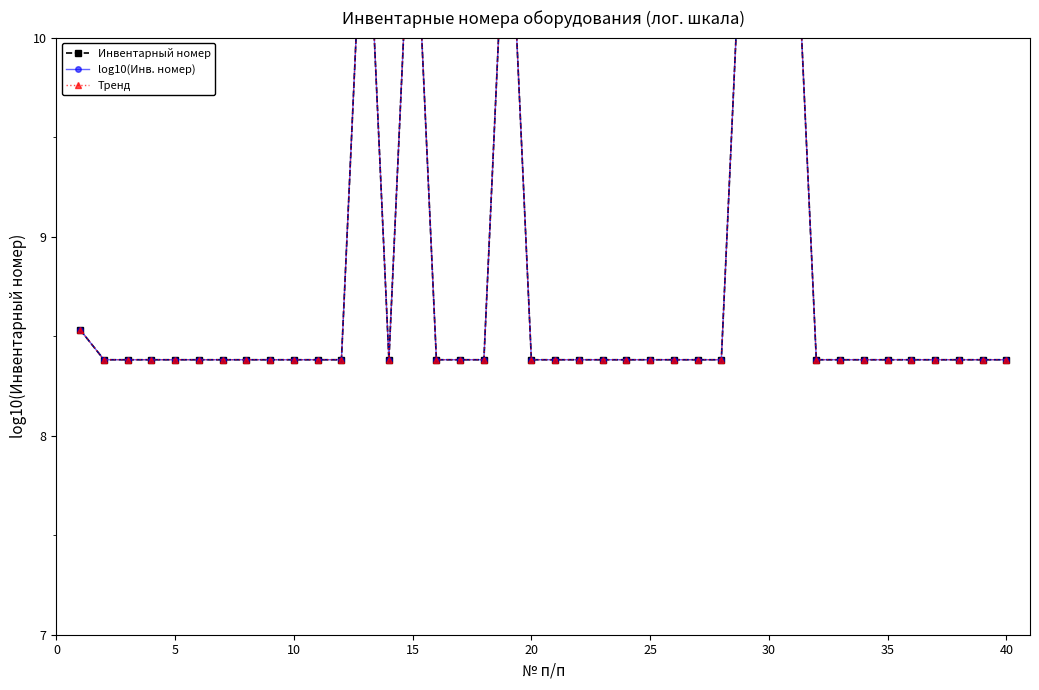

The log10(Инв. номер) series shows 11.0 at 30. True or false?

True